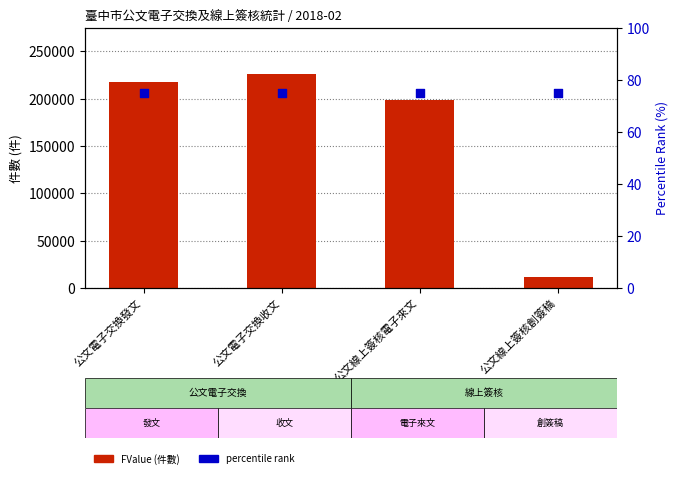

What are all the series names shown in the legend?

FValue (件數), percentile rank